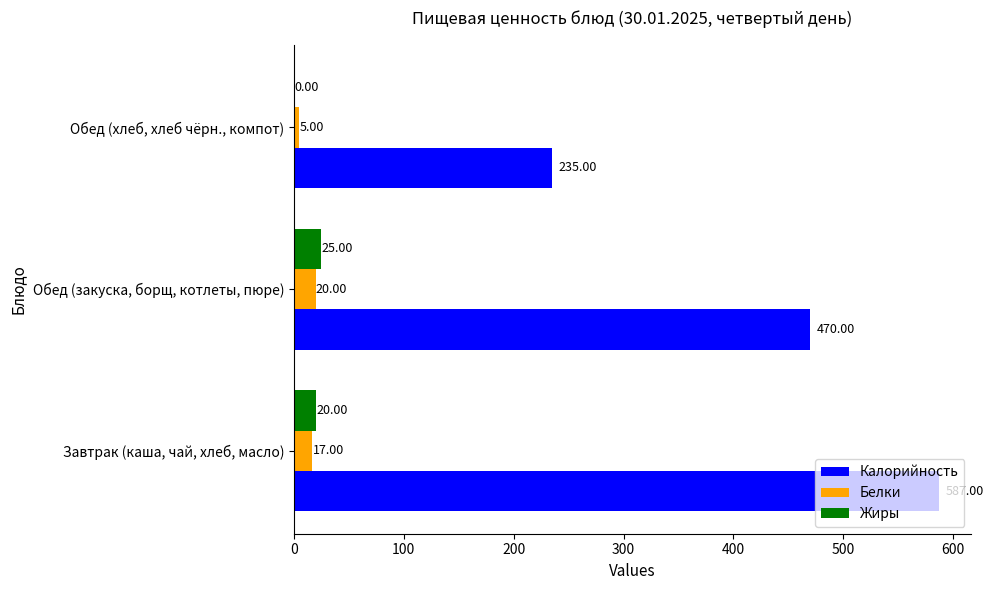

What is the sum of all Калорийность values?

1292